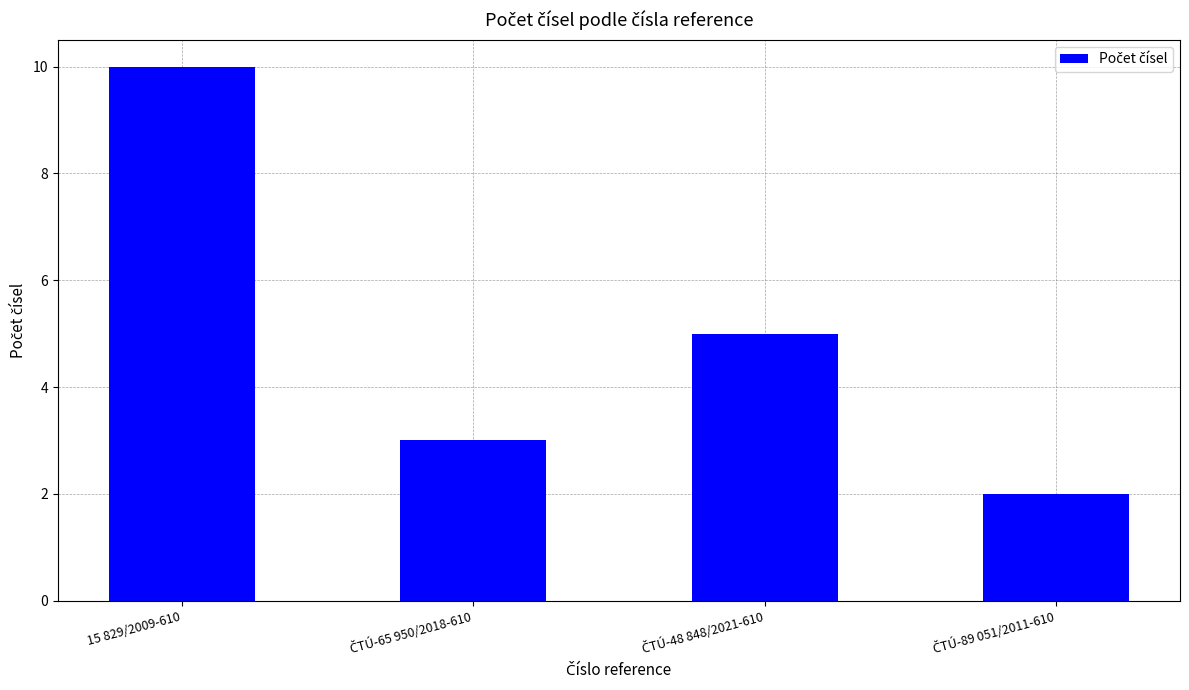

What is the sum of all values?

20